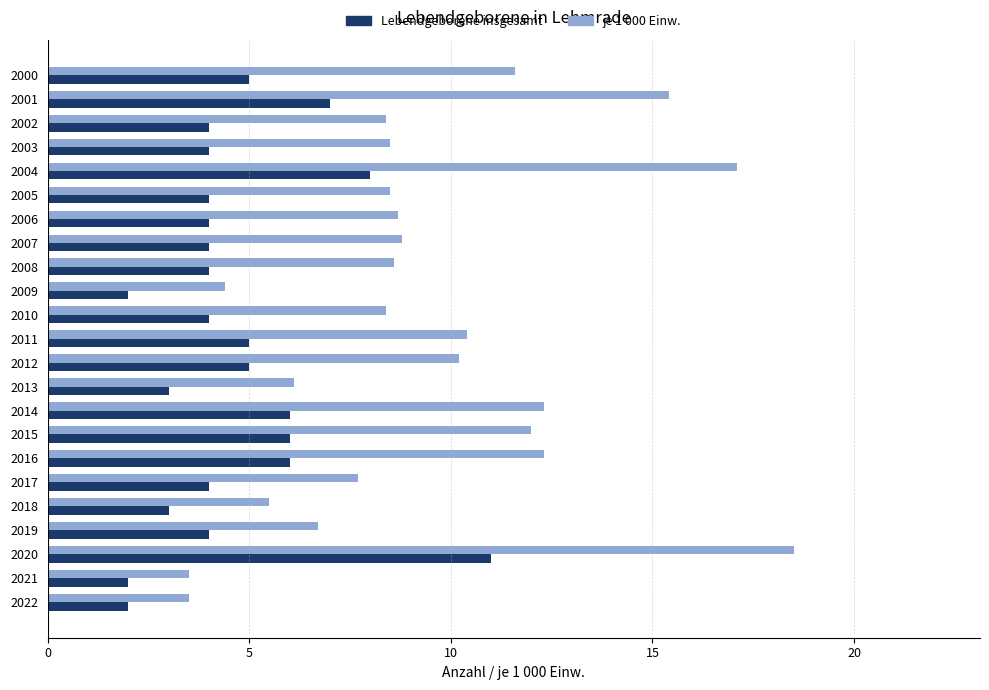

Which category has the highest value in the Lebendgeborene insgesamt series?

2020